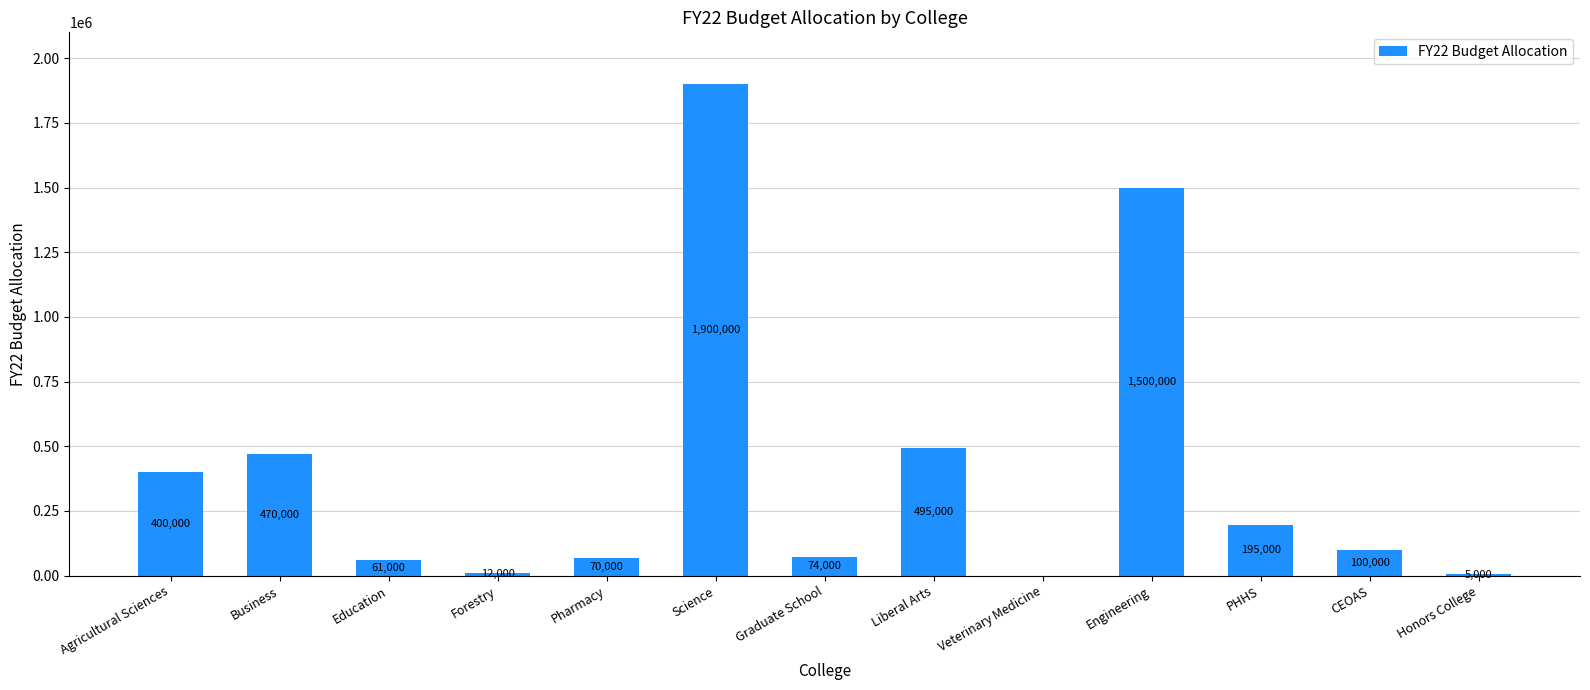

How many distinct data groups are displayed?

1